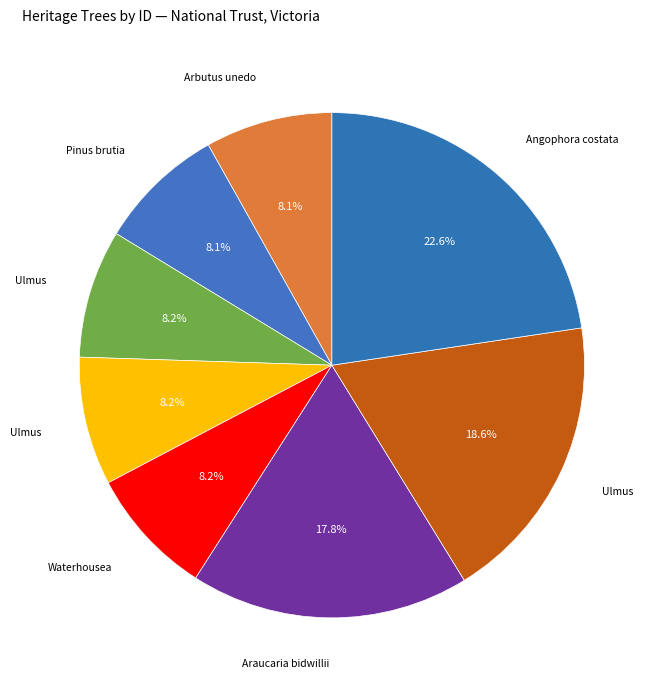

Rank the categories by value from lowest to highest.

Arbutus unedo, Pinus brutia, Ulmus glabra Camperdownii (71515), Ulmus glabra Camperdownii (71552), Waterhousea floribunda, Araucaria bidwillii, Ulmus minor variegata, Angophora costata